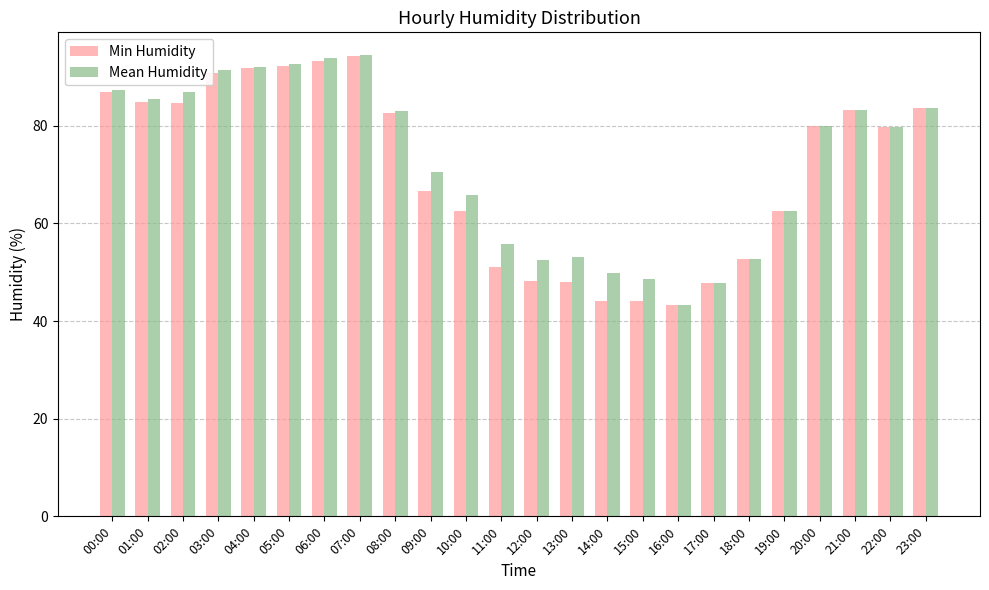

How many bars are there in total?

48